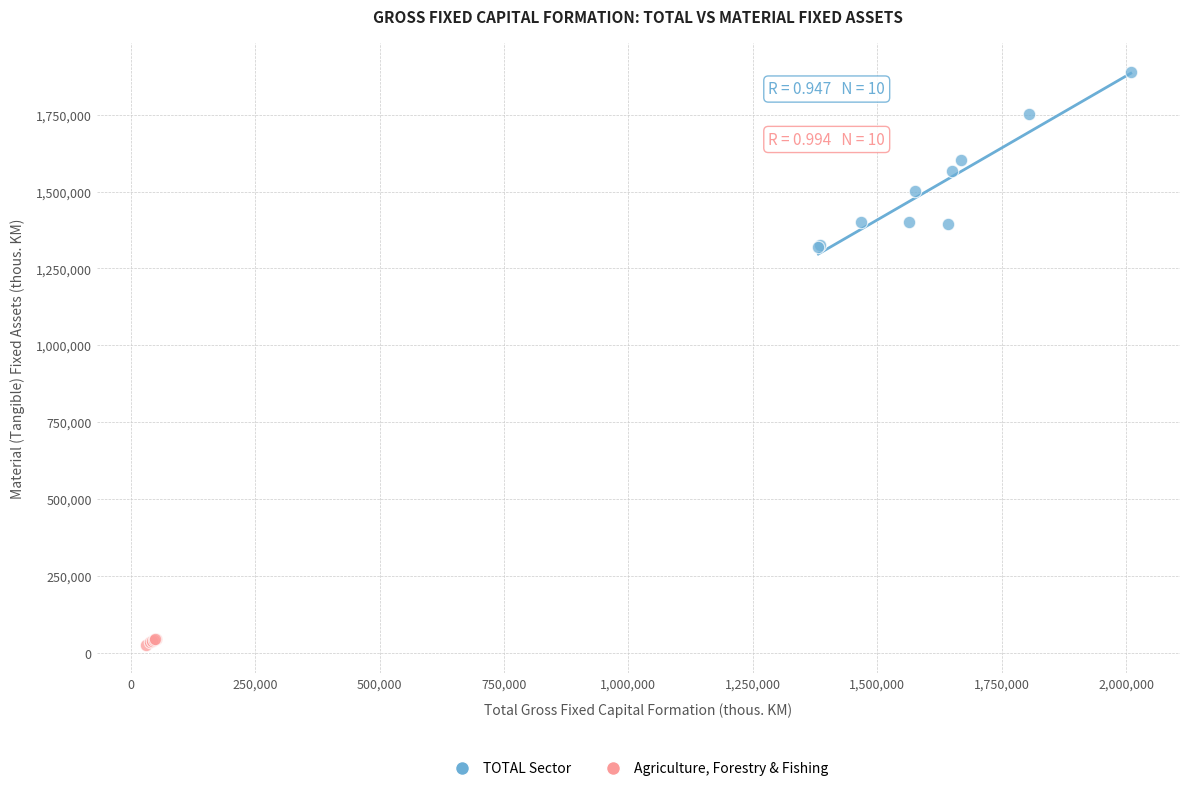

Which series contains the highest Y value?

TOTAL Sector